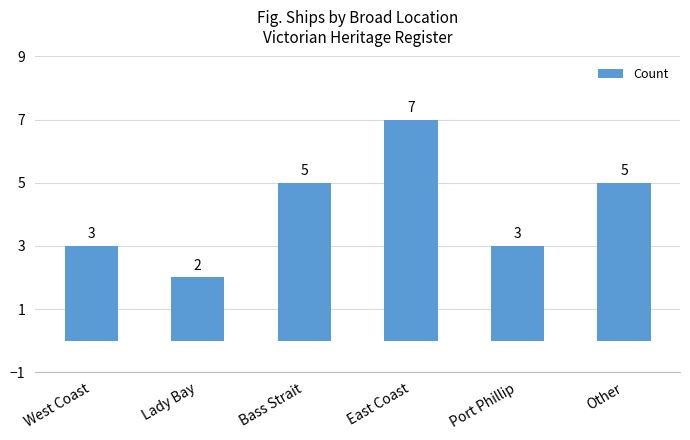

What position from the right is East Coast?

3